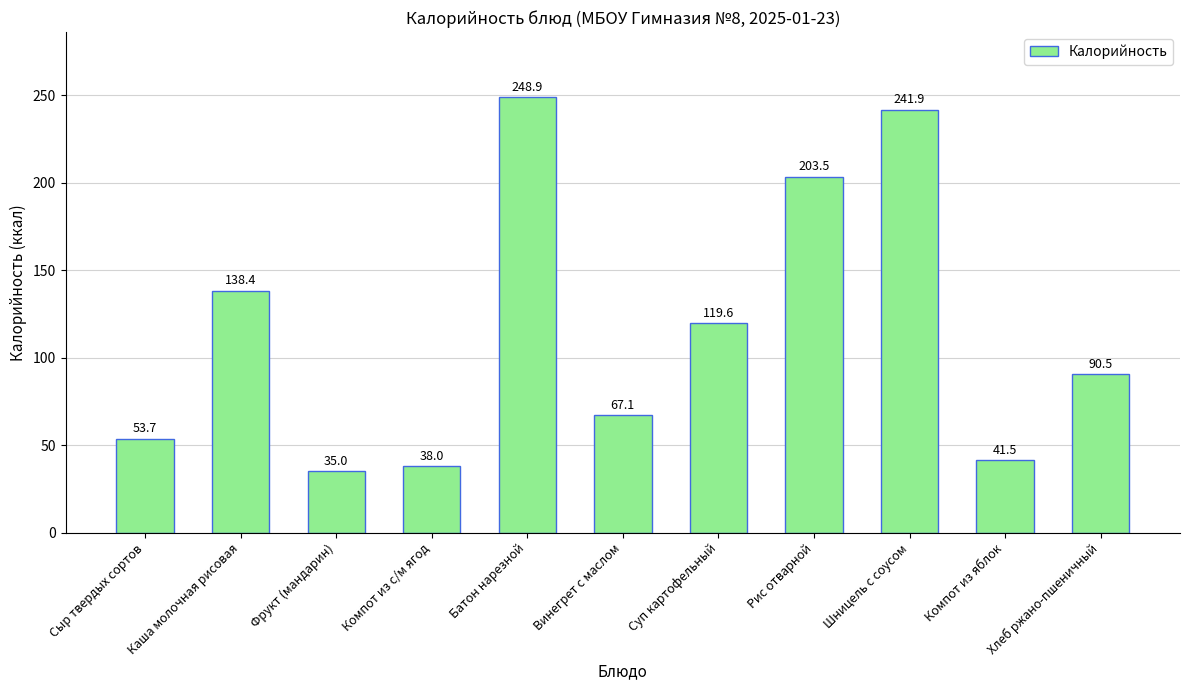

Are the bars grouped side by side (vs. stacked)?

No